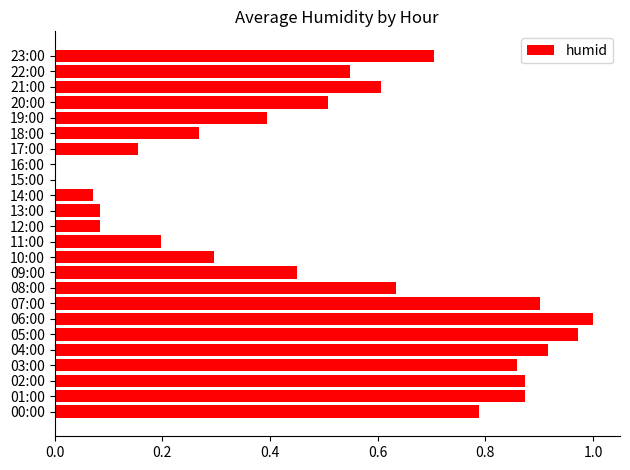

Is it true that the value at 09:00 is 0.3?

False